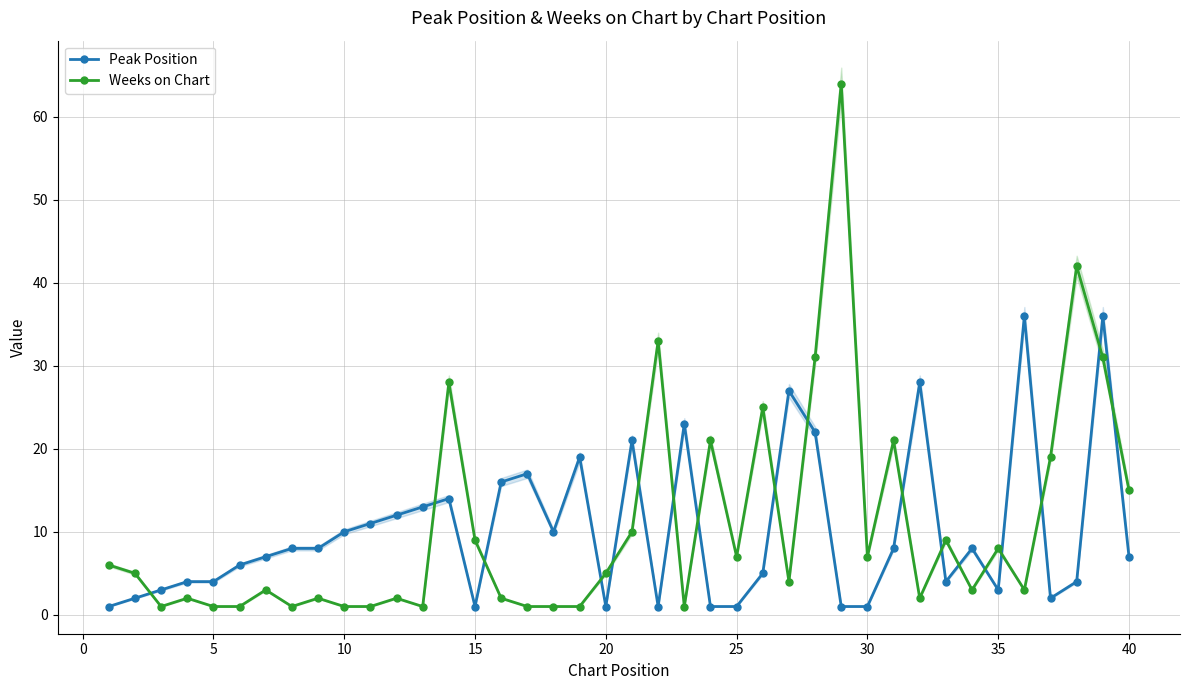

At how many categories does at least one series exceed 61?

1